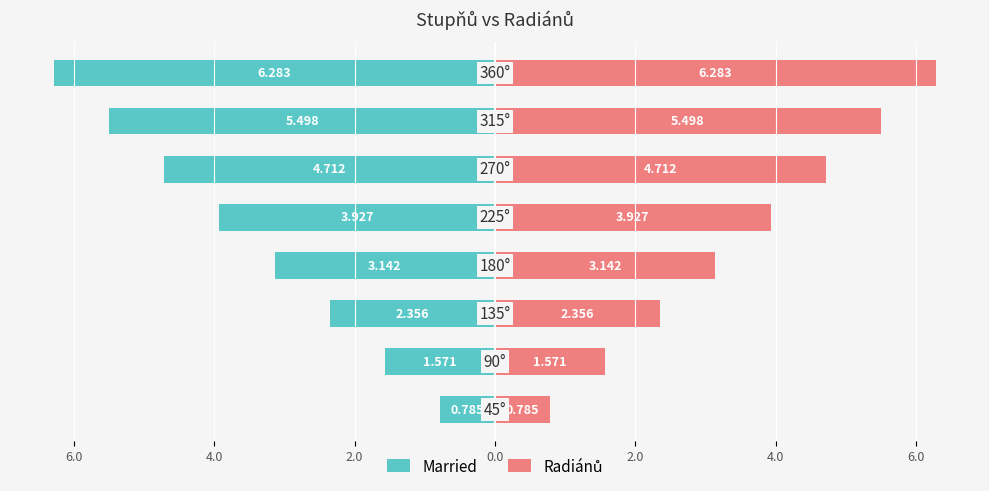

What is the difference between the highest and lowest values at 6.0?

3.1